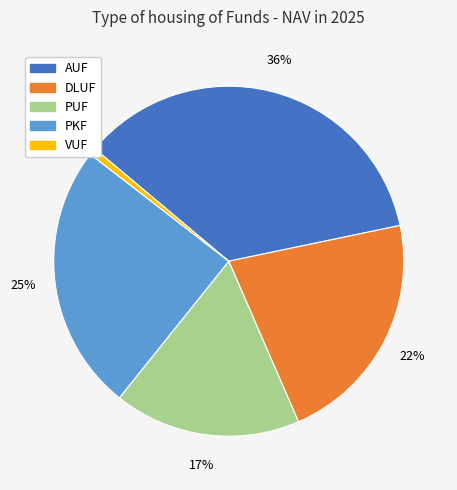

Do AUF and VUF together represent more than half of the pie?

No